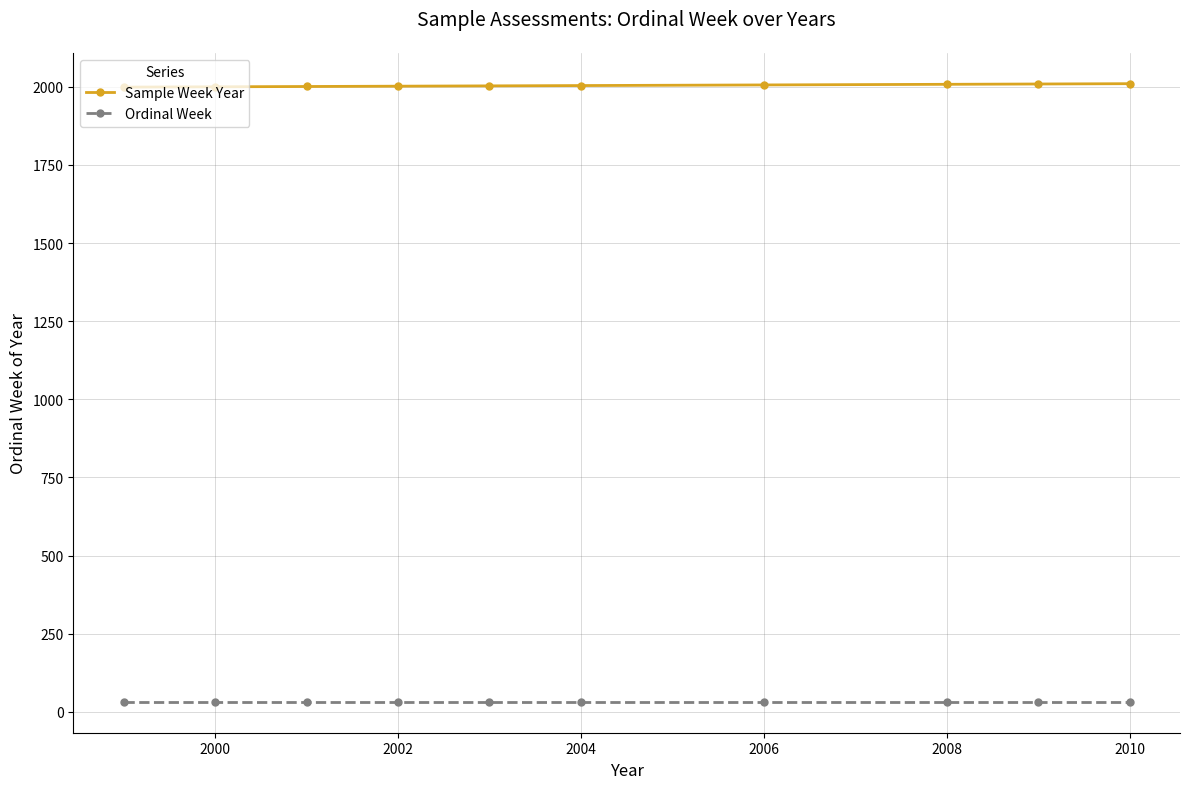

What is the minimum value for Sample Week Year?

1999